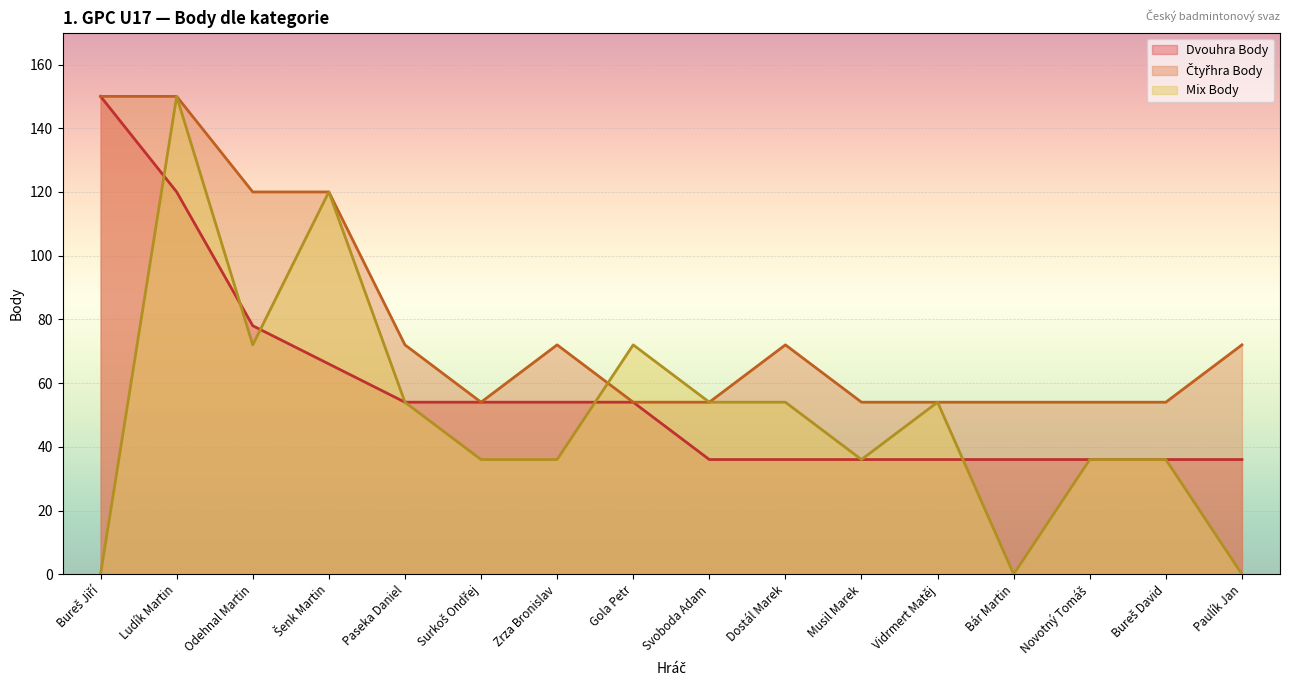

Is the value of Mix Body at Bár Martin greater than the value of Čtyřhra Body at Paulík Jan?

No